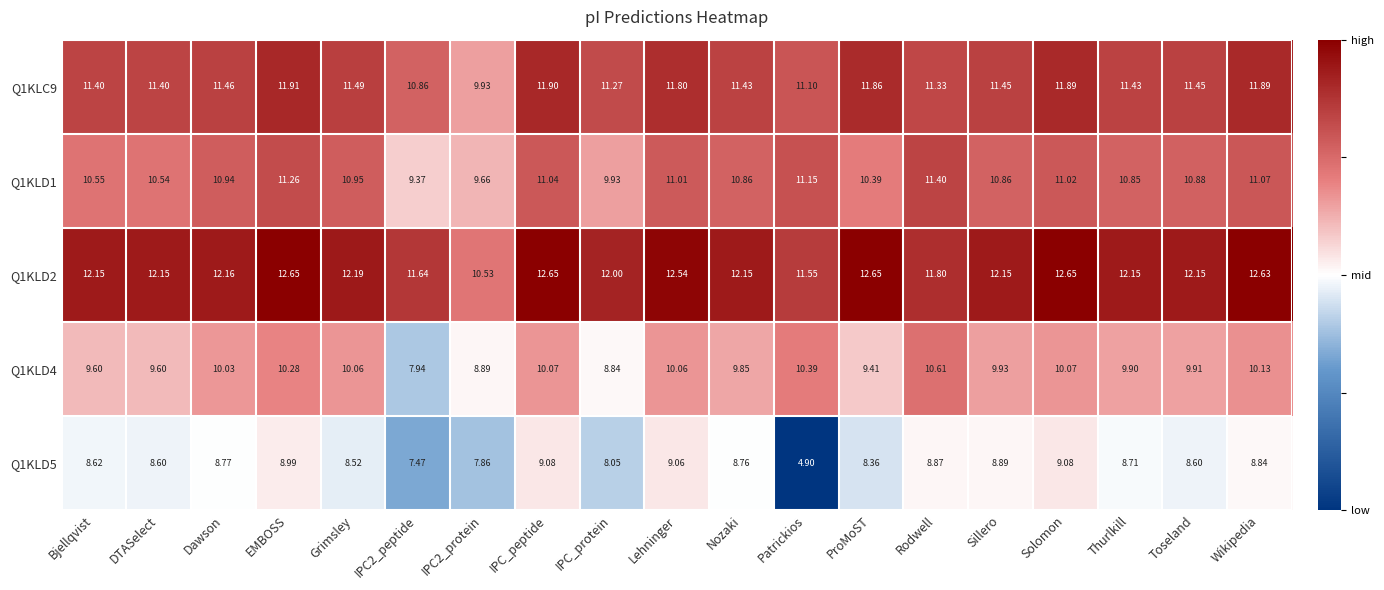

Which series changed the most between Bjellqvist and ProMoST?

Q1KLD2